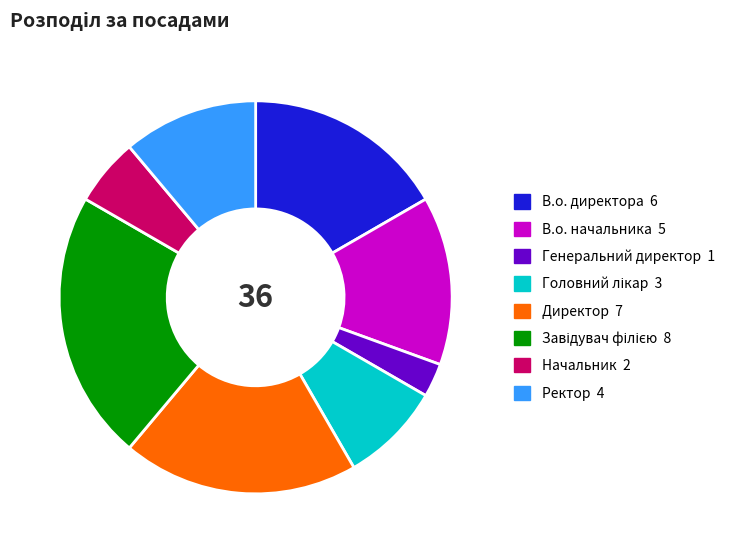

The В.о. начальника slice represents 20% of the pie. True or false?

False